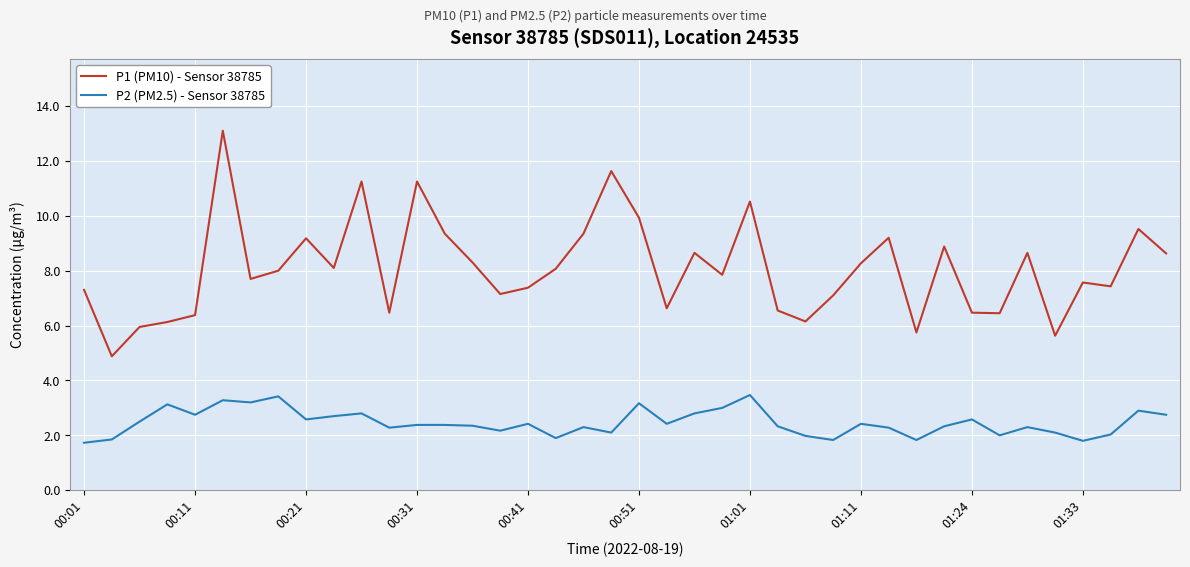

Is this an area chart (filled region under the line)?

No